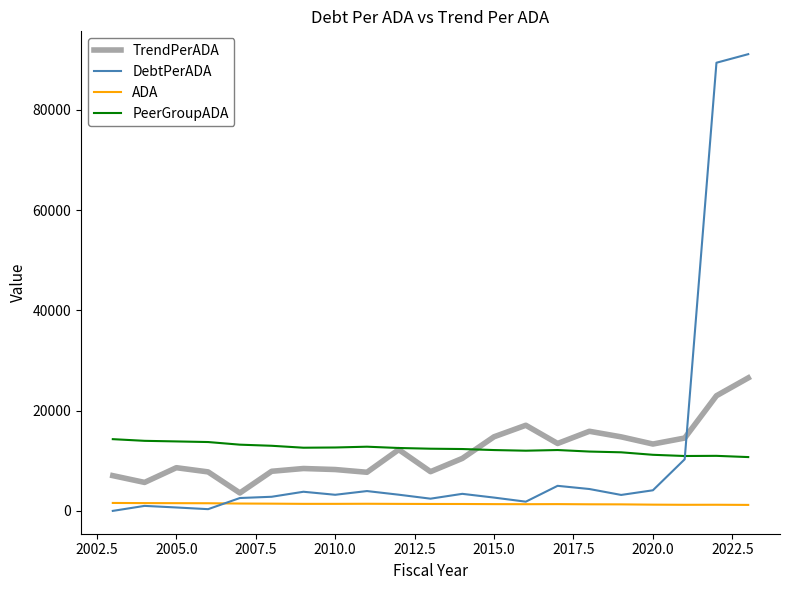

Rank the series by their maximum value, from highest to lowest.

DebtPerADA, TrendPerADA, PeerGroupADA, ADA